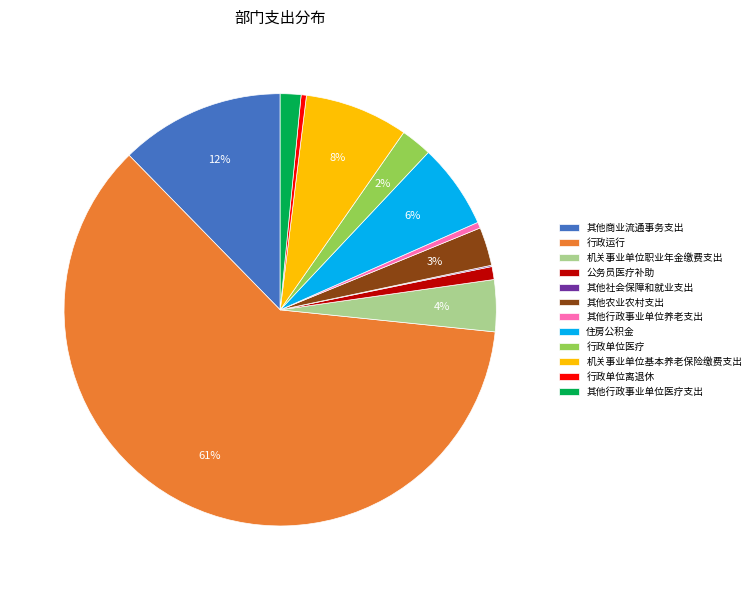

The 行政单位离退休 slice represents 0% of the pie. True or false?

True